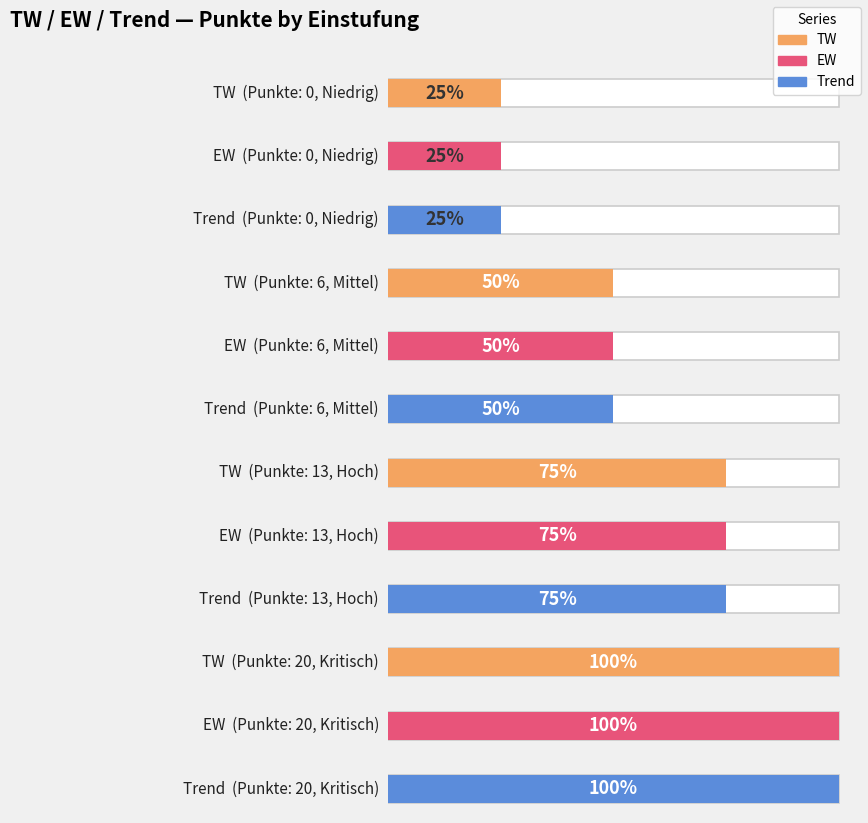

The value of Trend at 20 is 4. True or false?

True